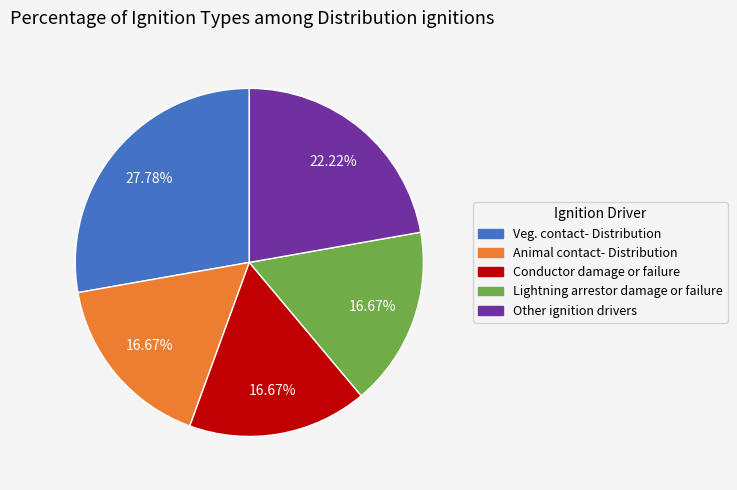

What percentage is NOT represented by Animal contact- Distribution?

83.3%